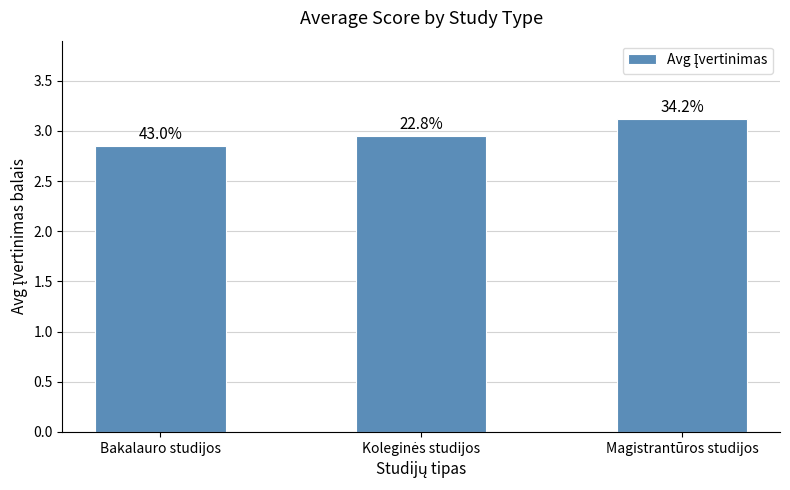

List the labels in order of value, largest first.

Magistrantūros studijos, Koleginės studijos, Bakalauro studijos